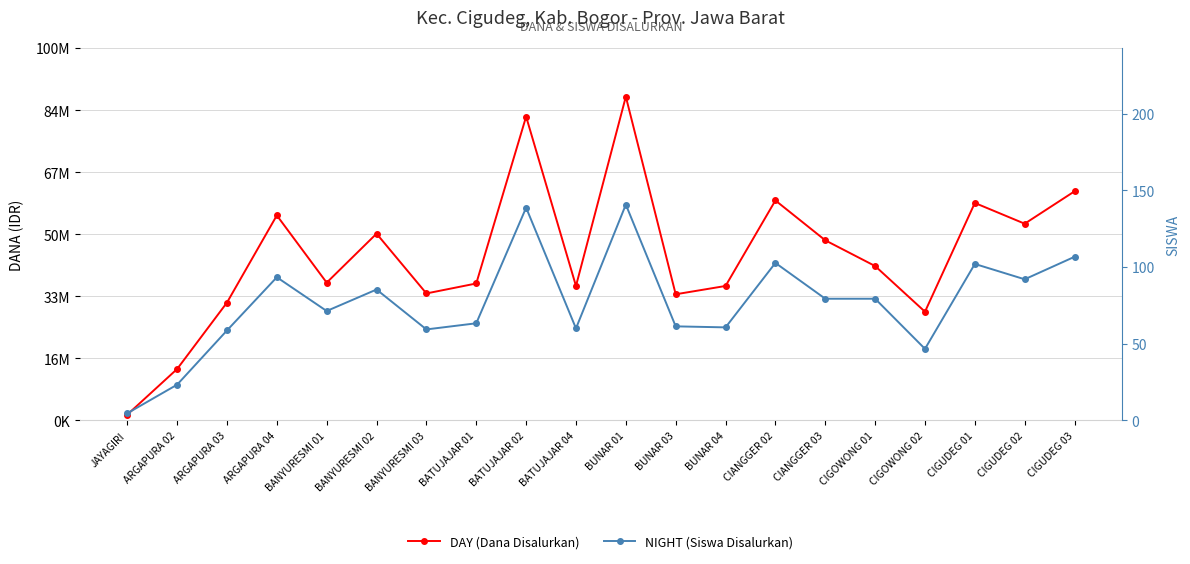

What is the sum of the DAY (Dana Disalurkan) values at JAYAGIRI and CIGUDEG 03?

63675000.0